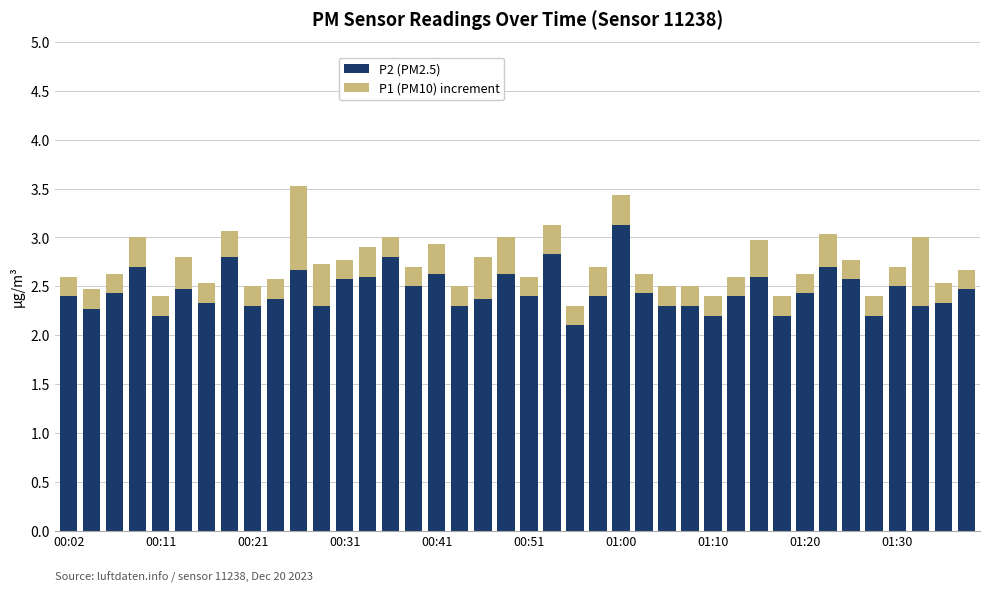

What is the lowest value of the P2 (PM2.5) series?

2.1